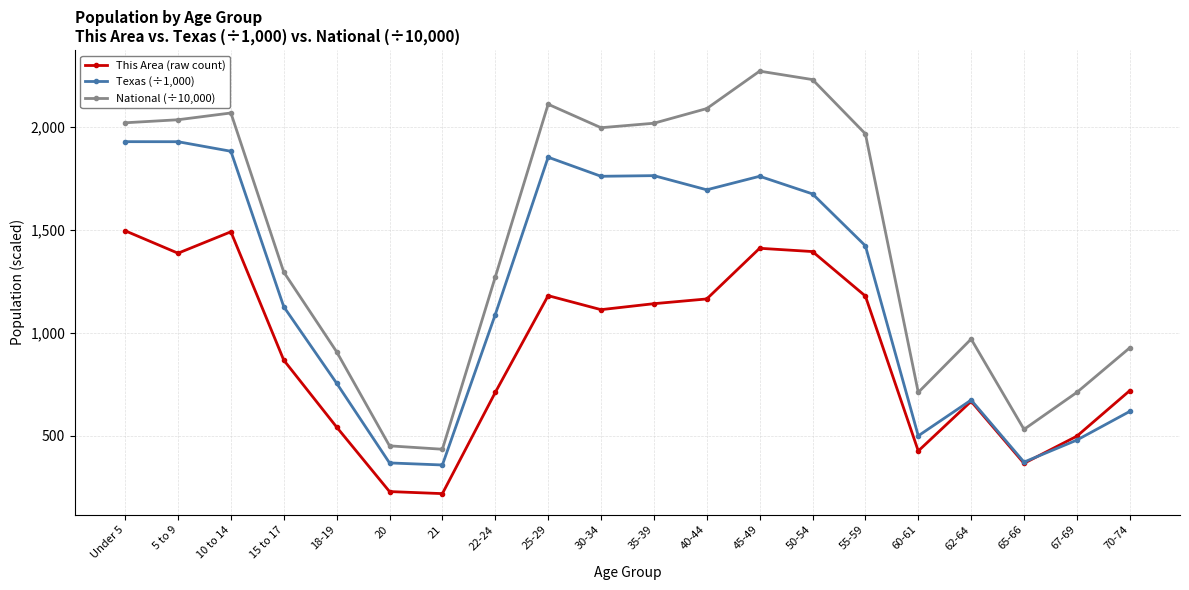

True or false: National (÷10,000) has more than 2 interior local peaks.

True